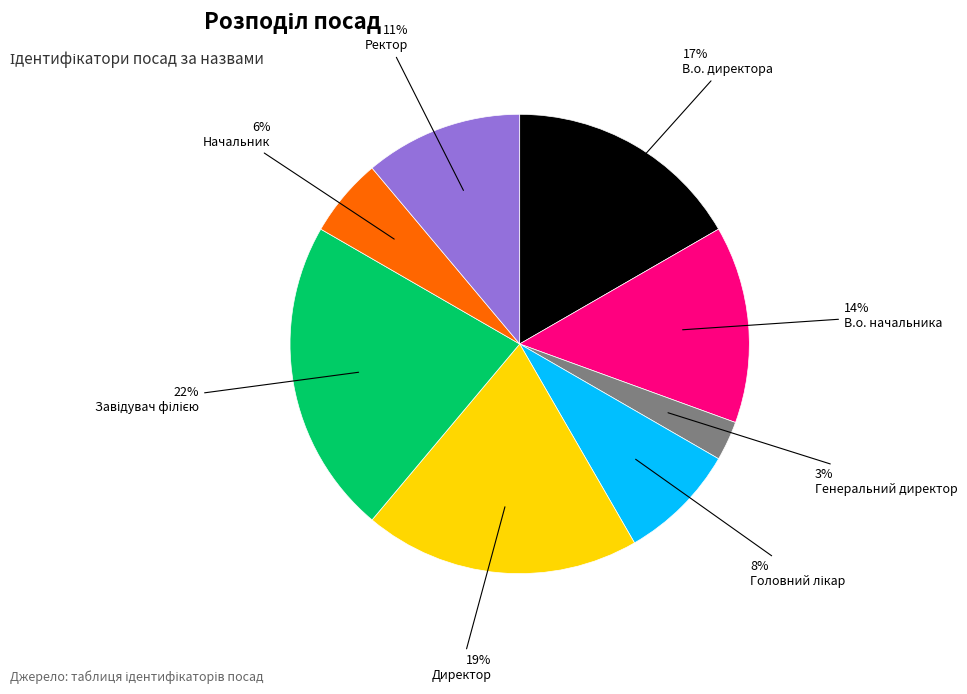

Does any single category account for the majority?

No